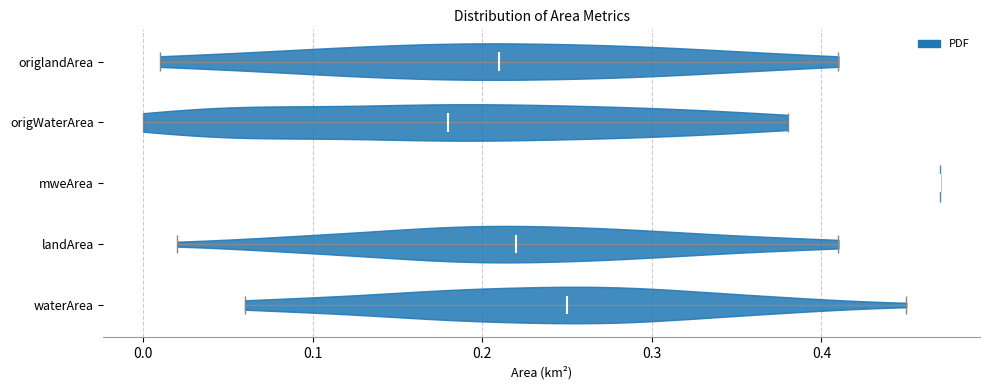

Reading bottom to top, read every violin against the x-axis: where its median line is, and the lowest and highest points it reaches. The values are not printed on the chart, so give them approximately, as read against the axis.

waterArea: median line 0.25, lowest point 0.06, highest point 0.45
landArea: median line 0.22, lowest point 0.02, highest point 0.41
mweArea: median line 0.47, lowest point 0.47, highest point 0.47
origWaterArea: median line 0.18, lowest point 0.00, highest point 0.38
origlandArea: median line 0.21, lowest point 0.01, highest point 0.41